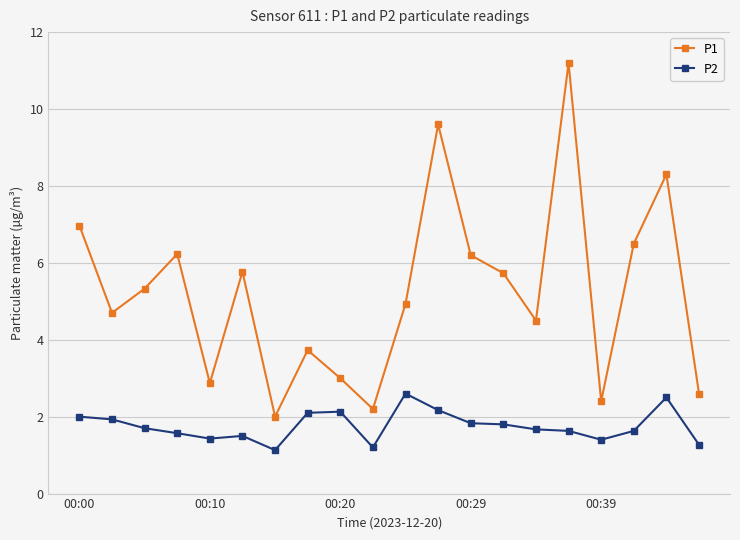

What is the smallest value displayed?

1.1